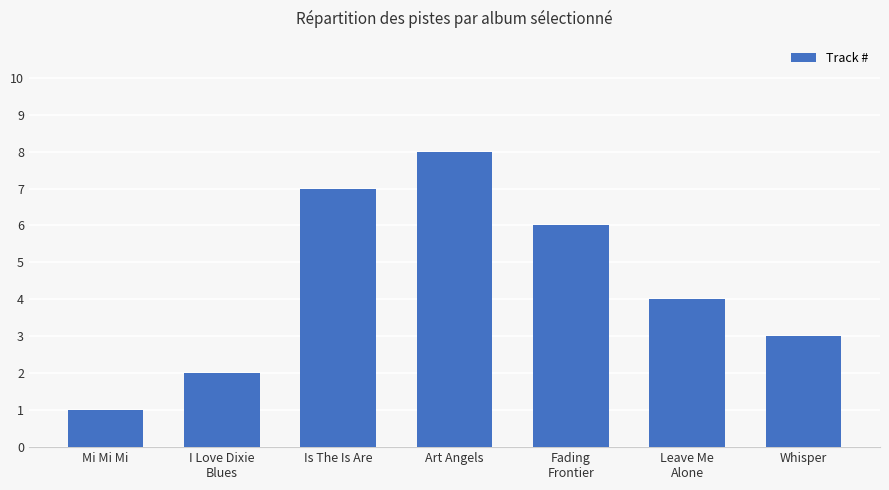

True or false: the data shows 1 at Mi Mi Mi.

True